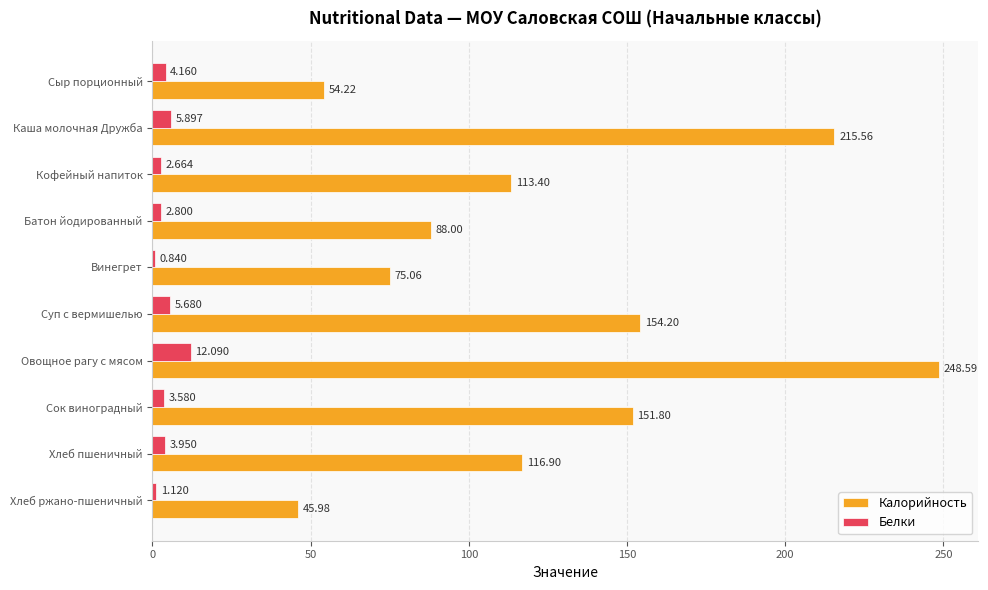

At which category is the sum across all series the highest?

Овощное рагу с мясом